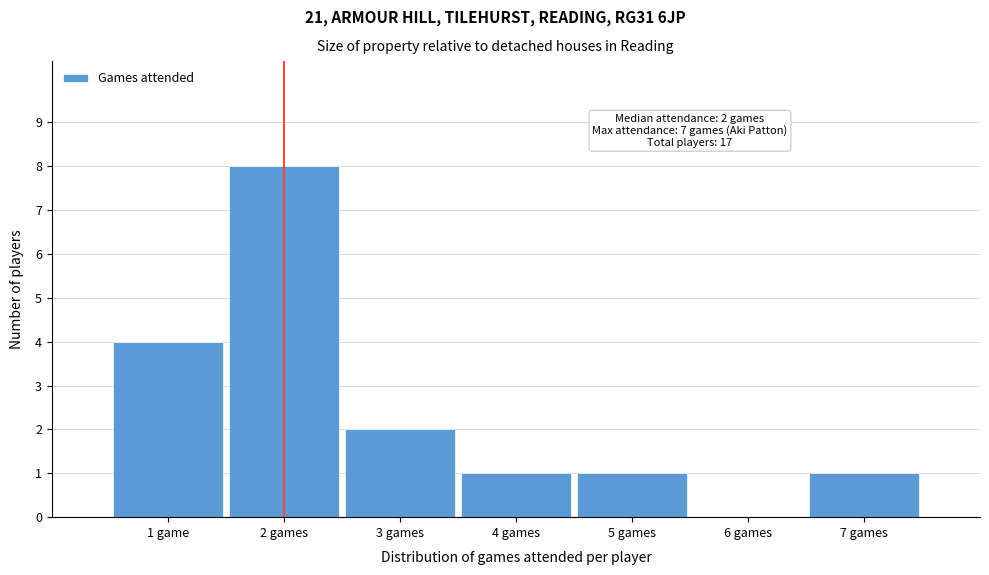

Reading left to right, list all the values displayed in this chart.

1 game=4	2 games=8	3 games=2	4 games=1	5 games=1	6 games=0	7 games=1